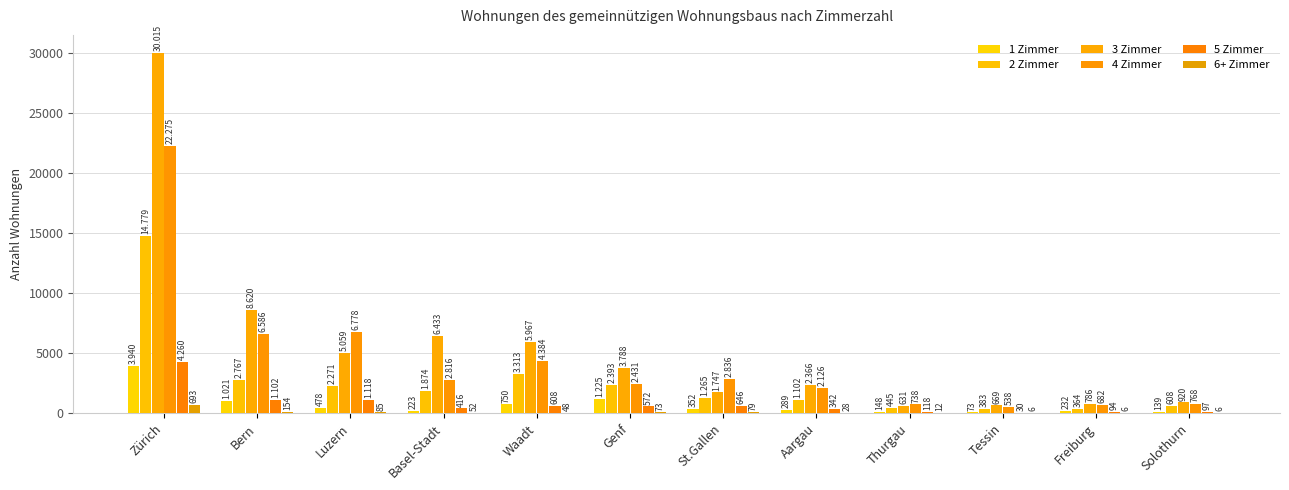

What is the spread (max minus min) of values at Zürich?

29322